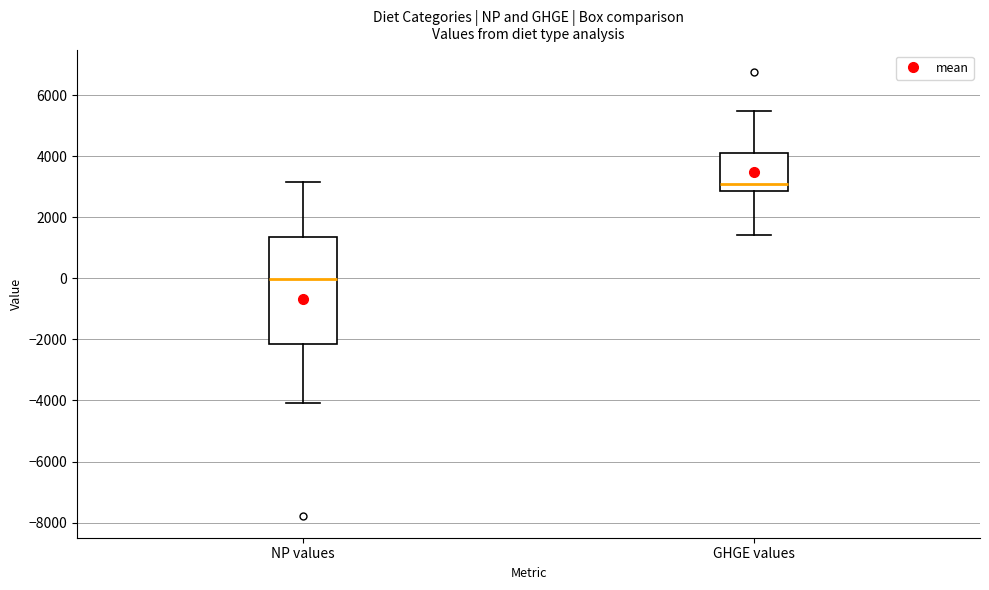

Which box is the tallest, from its lower edge to its upper edge?

NP values